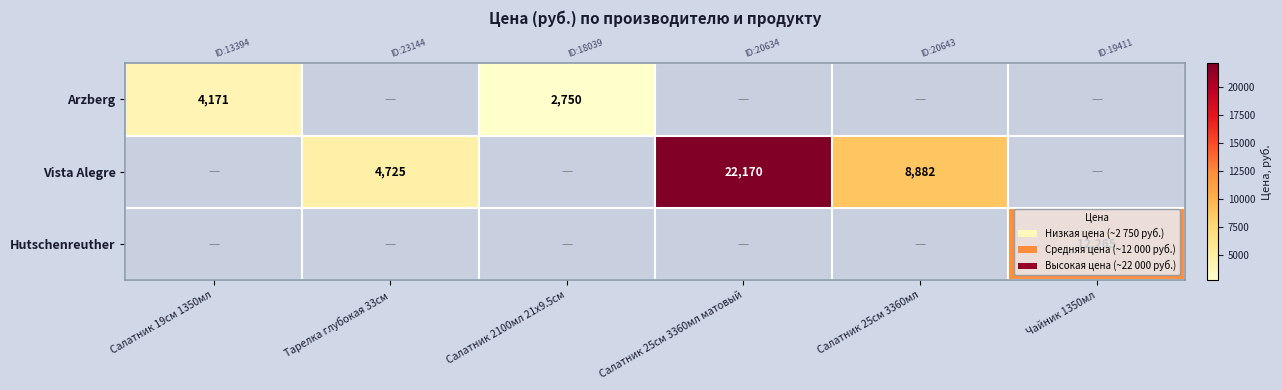

How many categories are shown in the chart?

6